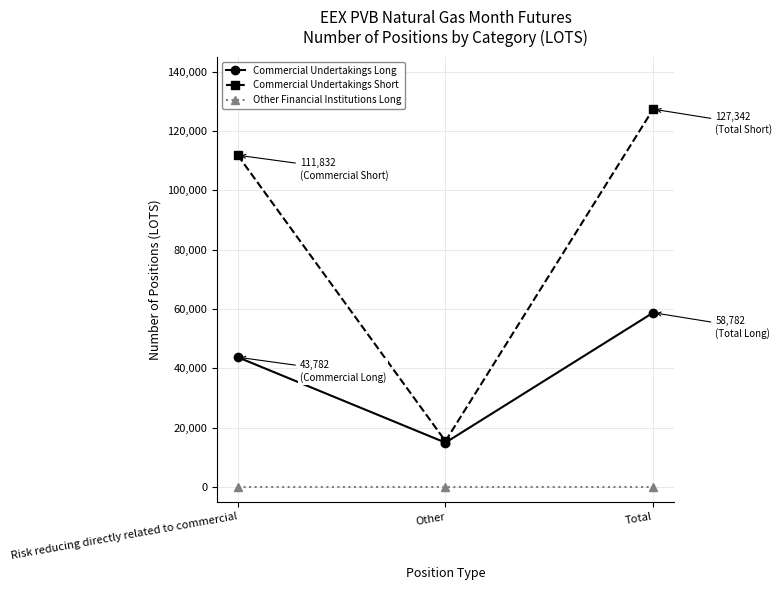

At how many categories does at least one series exceed 17004?

2